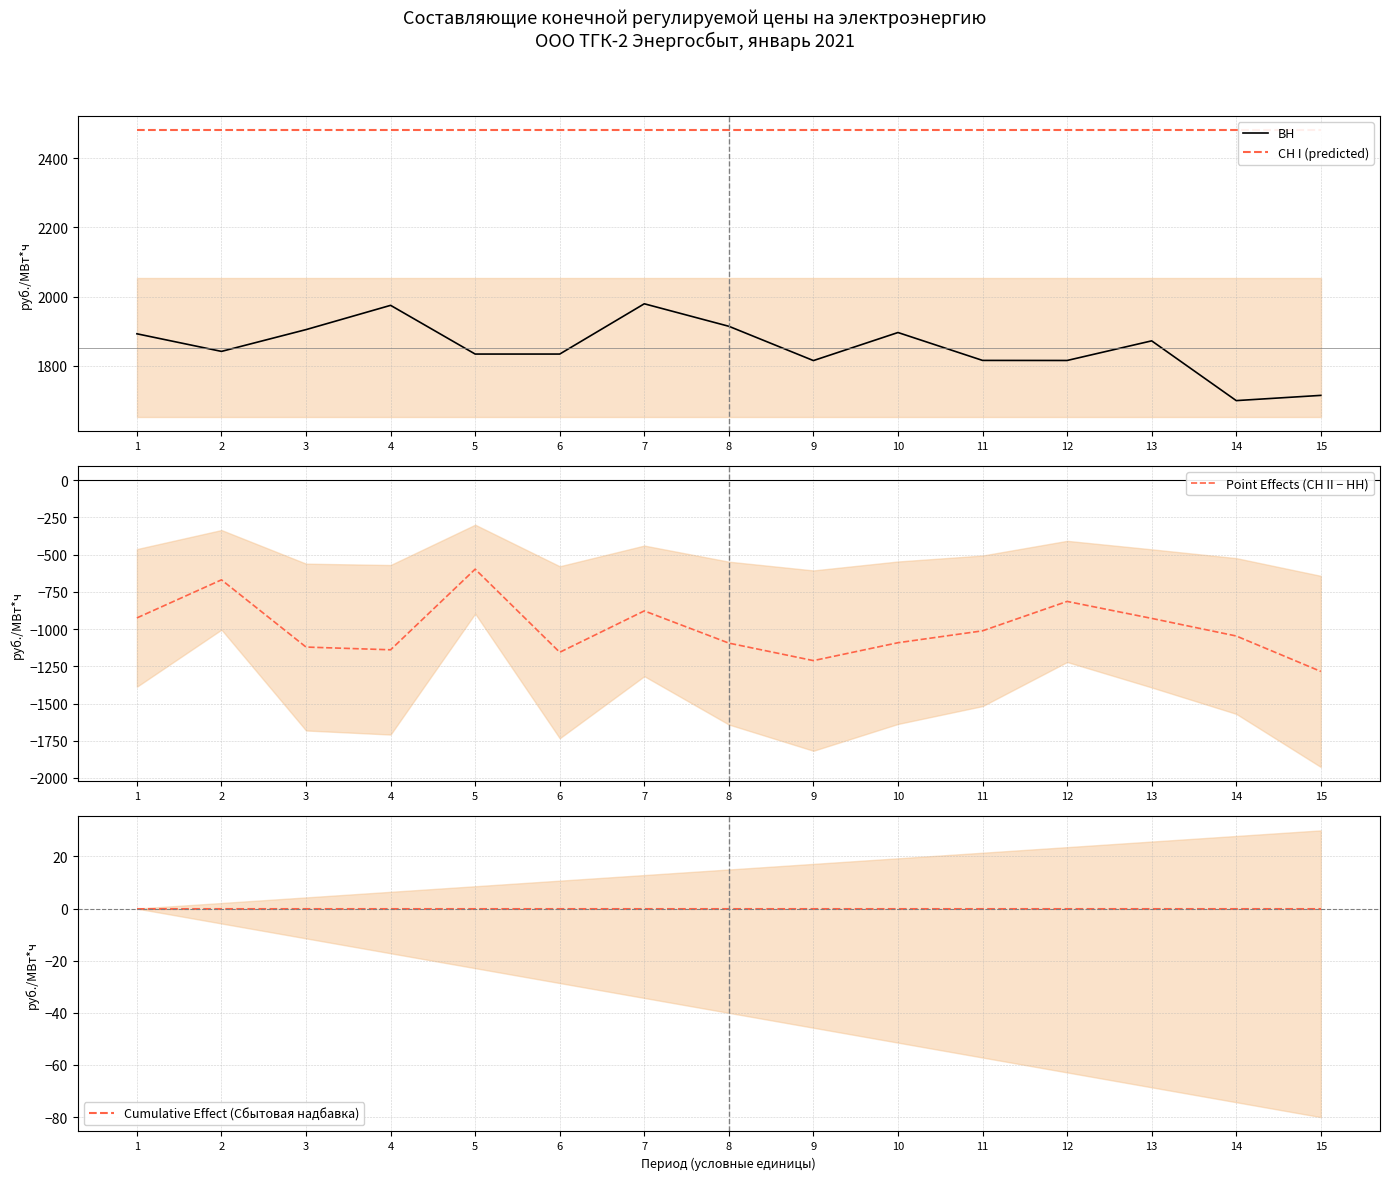

List the labels in order of СН I (predicted) value, largest first.

1, 2, 3, 4, 5, 6, 7, 8, 9, 10, 11, 12, 13, 14, 15